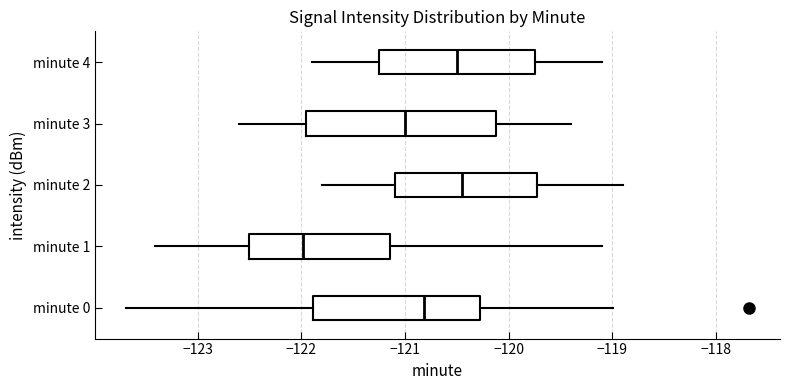

Reading bottom to top, transcribe this box plot: for each box, give where its median line is, the range the box spans, and where its two whiskers end, as read against the x-axis. The values are not printed on the chart, so give them approximately, as read against the axis.

minute 0: median -120.8, box -121.9 to -120.3, whiskers -123.7 to -119.0
minute 1: median -122.0, box -122.5 to -121.1, whiskers -123.4 to -119.1
minute 2: median -120.4, box -121.1 to -119.7, whiskers -121.8 to -118.9
minute 3: median -121.0, box -121.9 to -120.1, whiskers -122.6 to -119.4
minute 4: median -120.5, box -121.2 to -119.7, whiskers -121.9 to -119.1